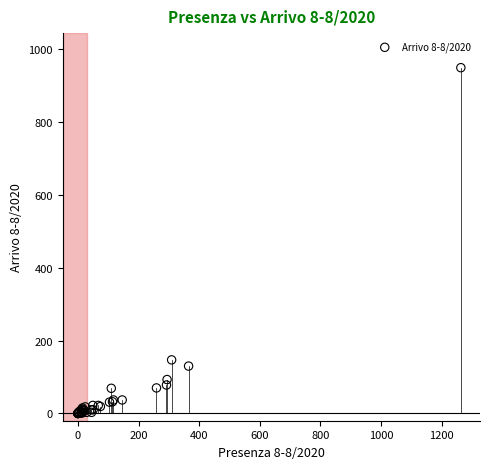

What Y value in the scatter plot is closest to 474?

147